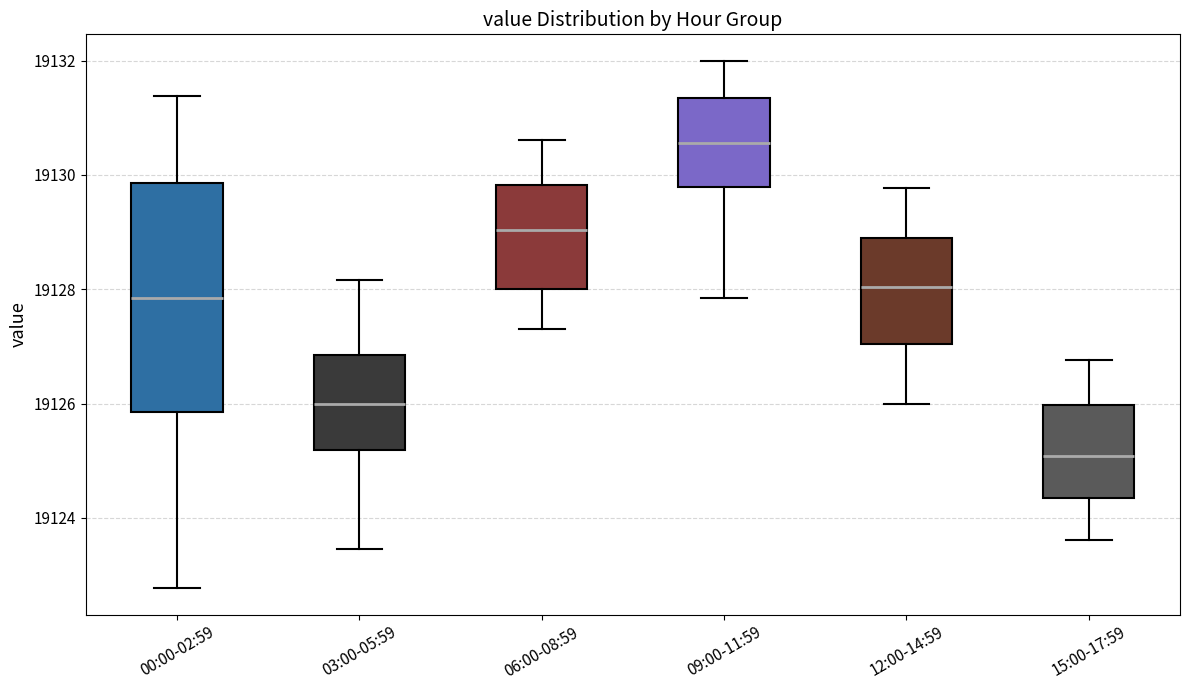

Reading left to right, read every box against the y-axis: the position of its median line, the range the box covers, and the ends of its whiskers. The values are not printed on the chart, so give them approximately, as read against the axis.

00:00-02:59: median 19127.8, box 19125.8 to 19129.8, whiskers 19122.8 to 19131.4
03:00-05:59: median 19126.0, box 19125.2 to 19126.8, whiskers 19123.4 to 19128.2
06:00-08:59: median 19129.0, box 19128.0 to 19129.8, whiskers 19127.4 to 19130.6
09:00-11:59: median 19130.6, box 19129.8 to 19131.4, whiskers 19127.8 to 19132.0
12:00-14:59: median 19128.0, box 19127.0 to 19129.0, whiskers 19126.0 to 19129.8
15:00-17:59: median 19125.0, box 19124.4 to 19126.0, whiskers 19123.6 to 19126.8